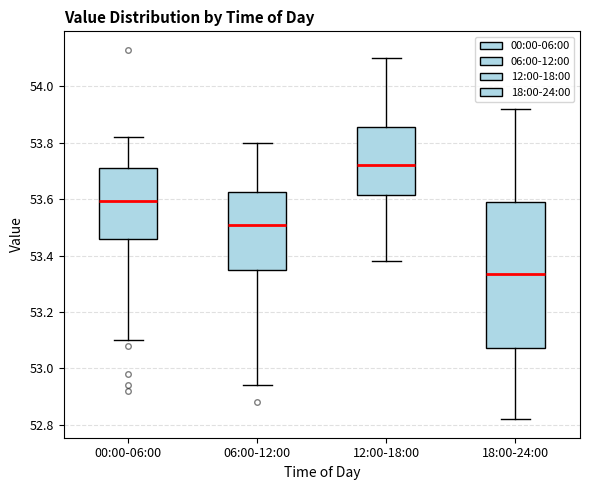

Which box's median line is the highest?

12:00-18:00